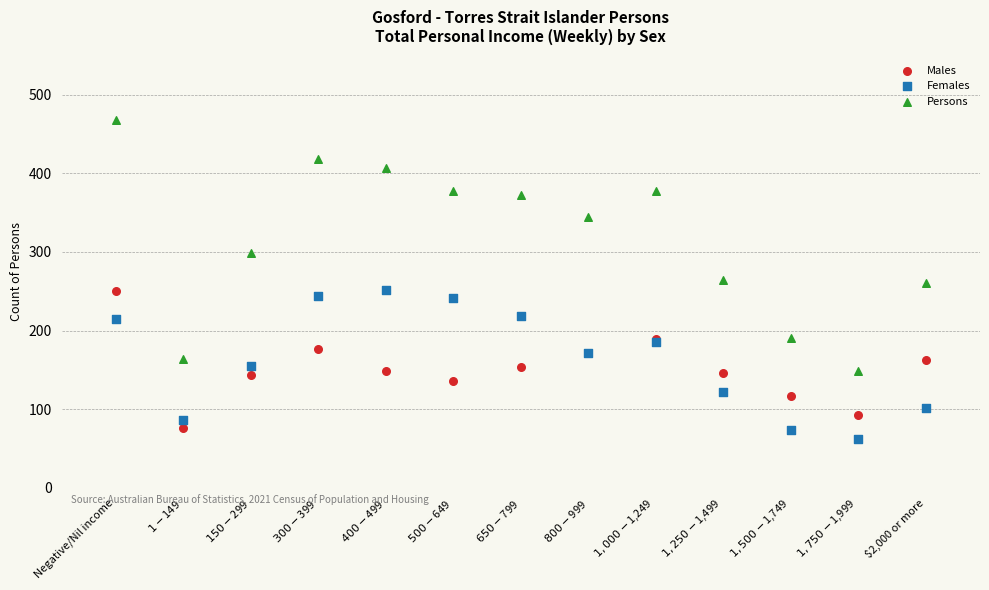

Which series contains the highest Y value?

Persons